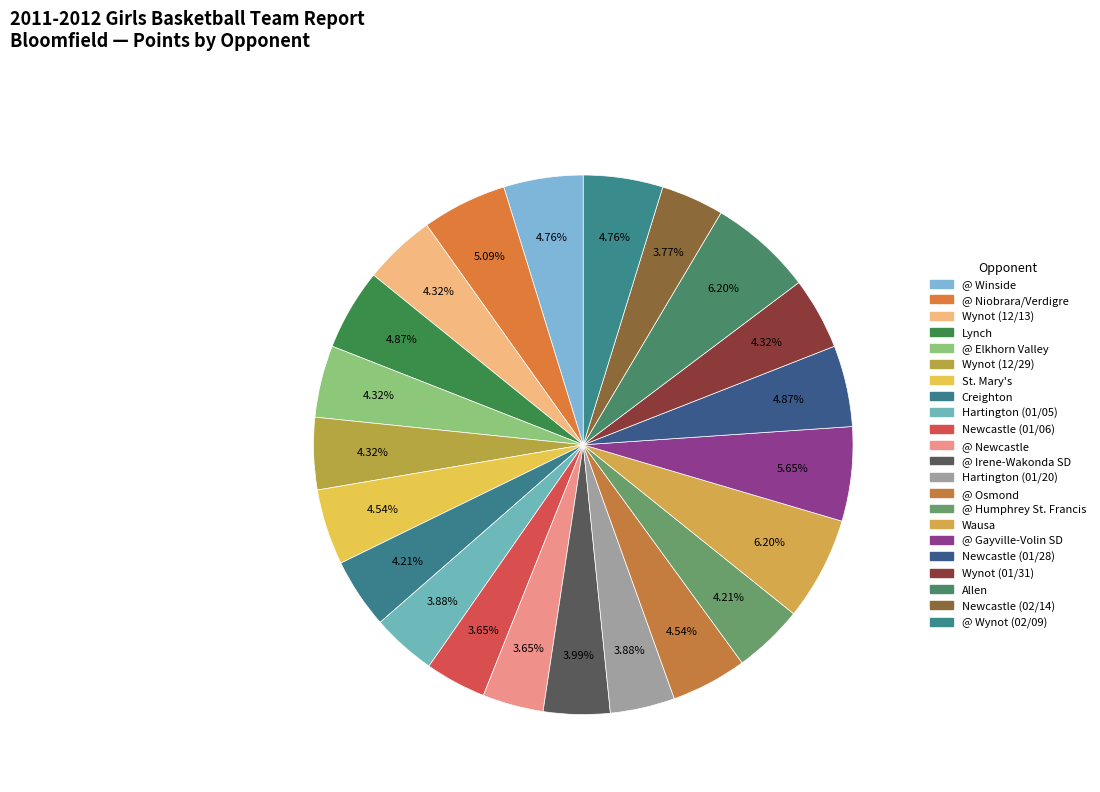

Rank the categories by value from lowest to highest.

Newcastle (01/06), @ Newcastle, Newcastle (02/14), Hartington (01/05), Hartington (01/20), @ Irene-Wakonda SD, Creighton, @ Humphrey St. Francis, Wynot (12/13), @ Elkhorn Valley, Wynot (12/29), Wynot (01/31), St. Mary's, @ Osmond, @ Winside, @ Wynot (02/09), Lynch, Newcastle (01/28), @ Niobrara/Verdigre, @ Gayville-Volin SD, Wausa, Allen